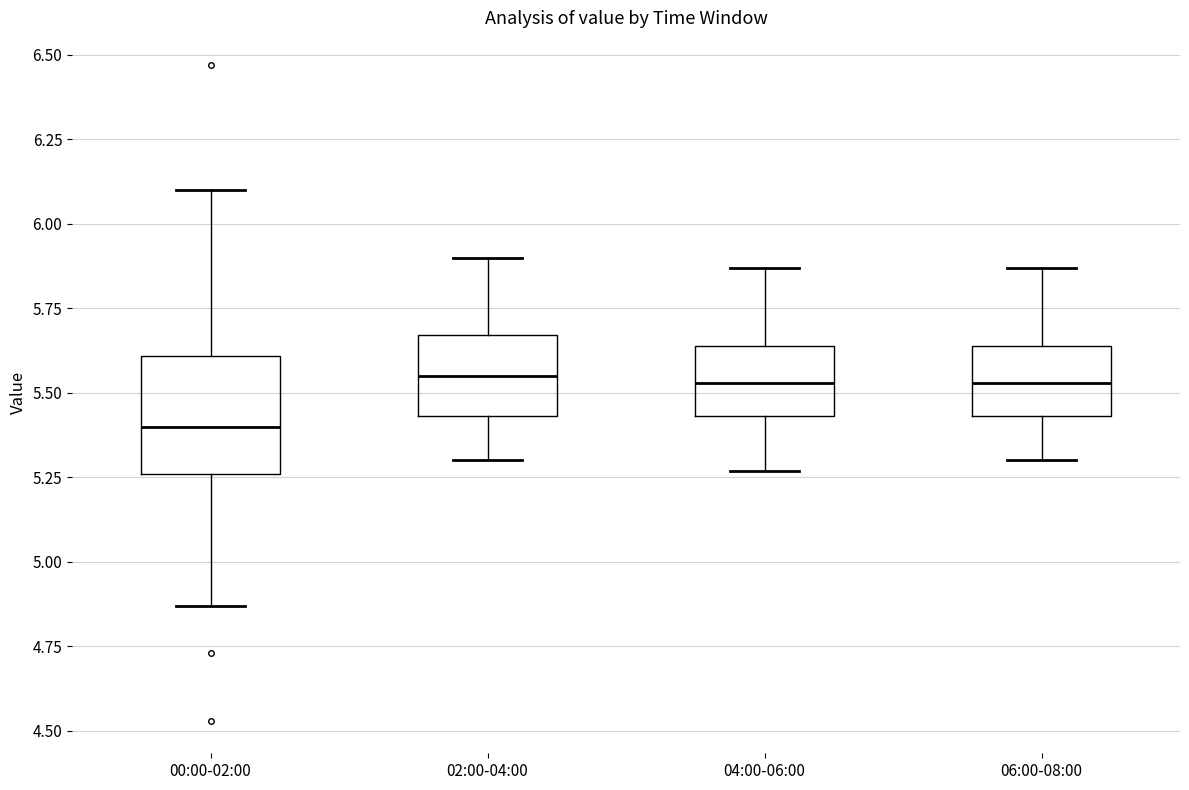

Where does the lower whisker of the box for 02:00-04:00 end on the y-axis? The values are not printed on the chart, so give them approximately, as read against the axis.

5.30